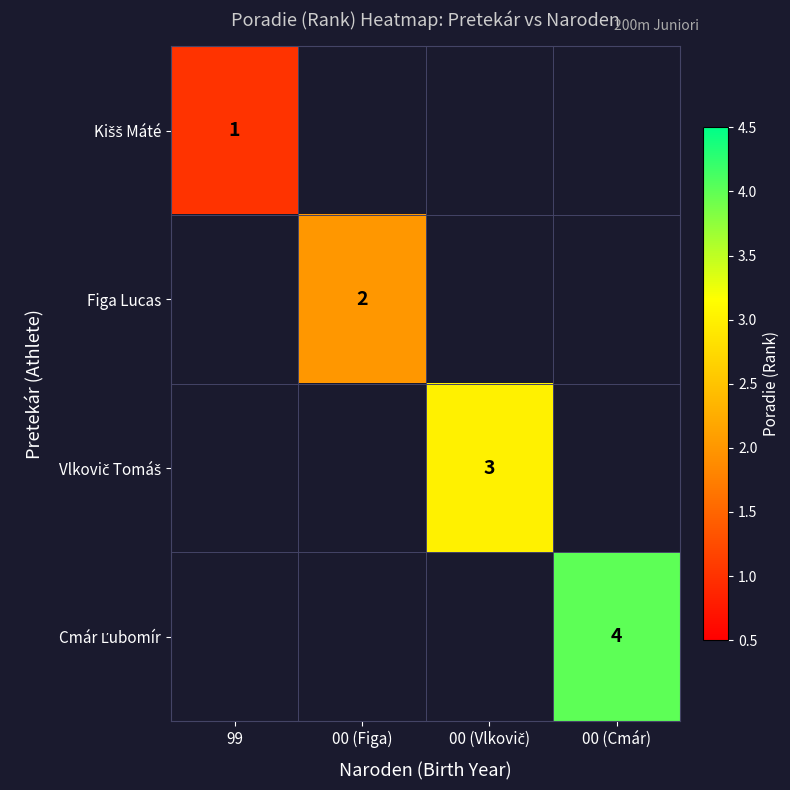

The Figa Lucas series shows 1 at 00 (Figa). True or false?

False